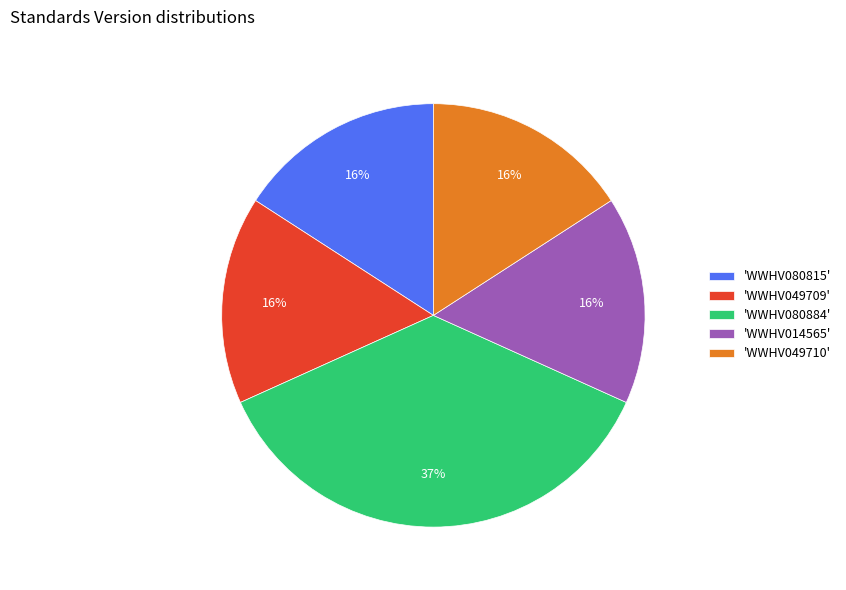

Approximately how many times larger is the value at 'WWHV080815' compared to 'WWHV049710'?

1.0